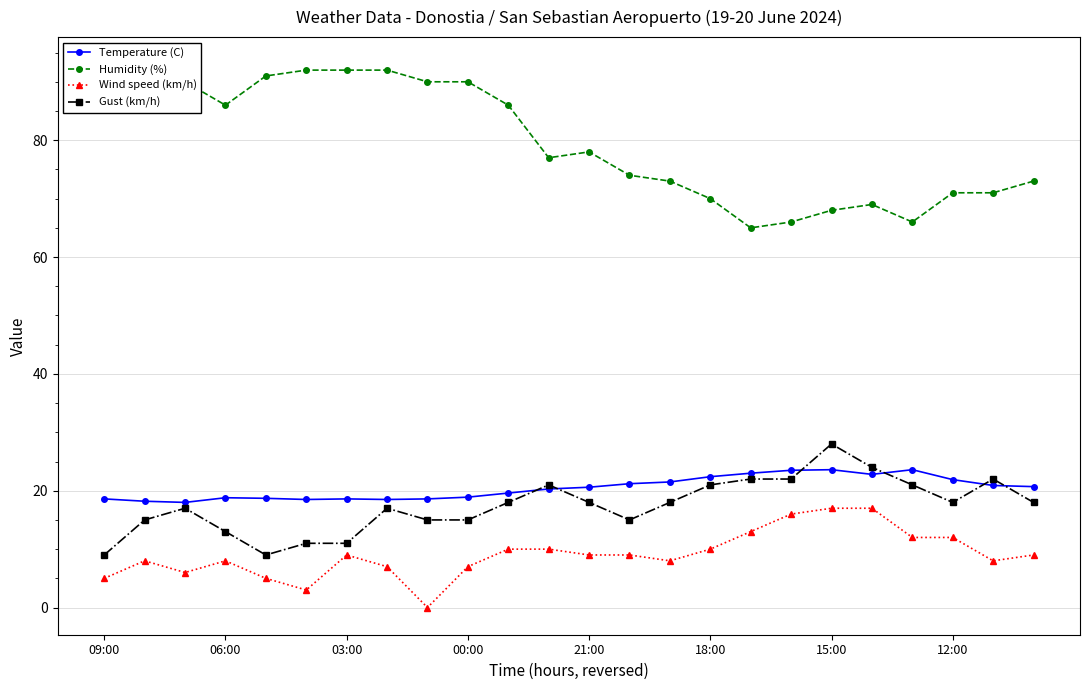

Which series has the largest total across all categories?

Humidity (%)